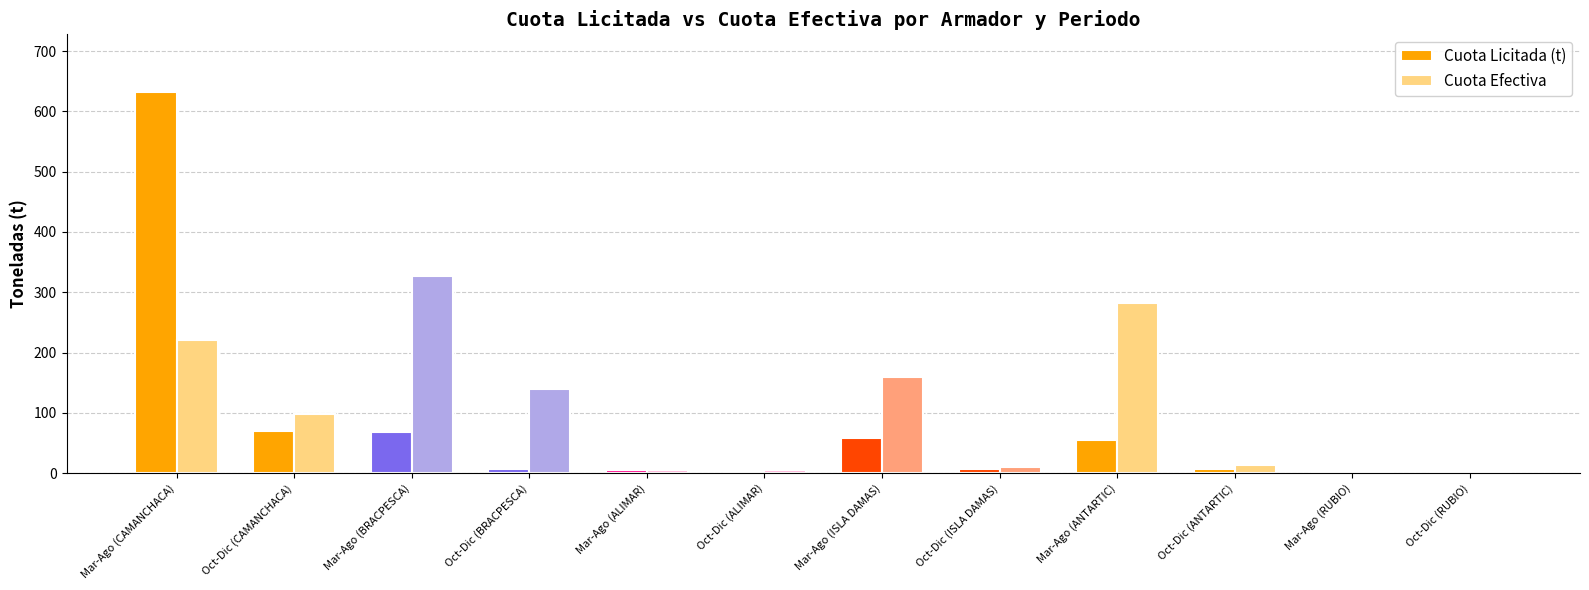

At which label does Cuota Efectiva first exceed 98?

Mar-Ago (CAMANCHACA)